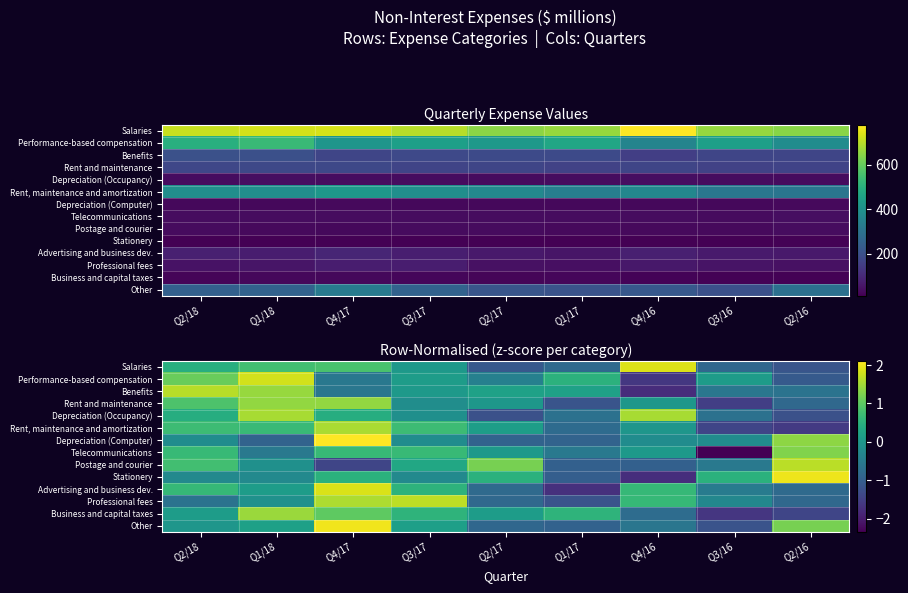

What is the difference between the highest and lowest values at Q3/16?

2.8